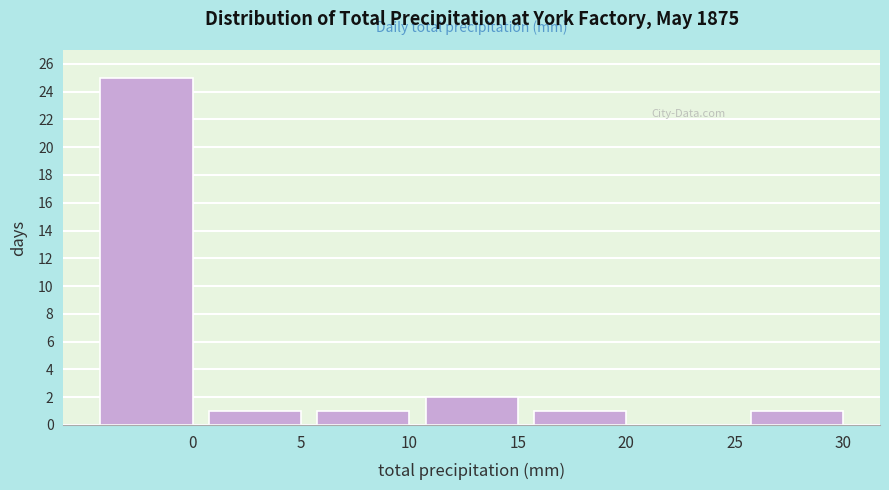

Reading right to left, list all the values displayed in this chart.

30=1	25=0	20=1	15=2	10=1	5=1	0=25